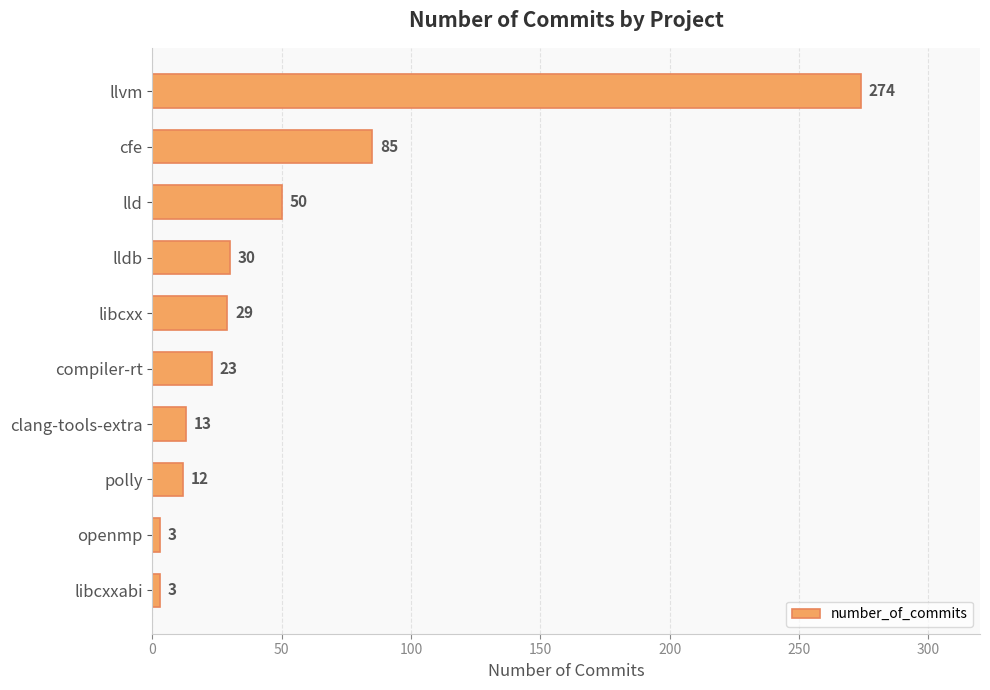

Is it true that the value at lldb is 45?

False